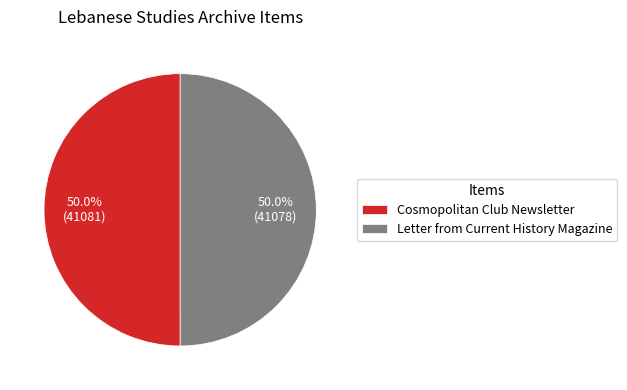

To the nearest percent, what is the average slice percentage?

50%